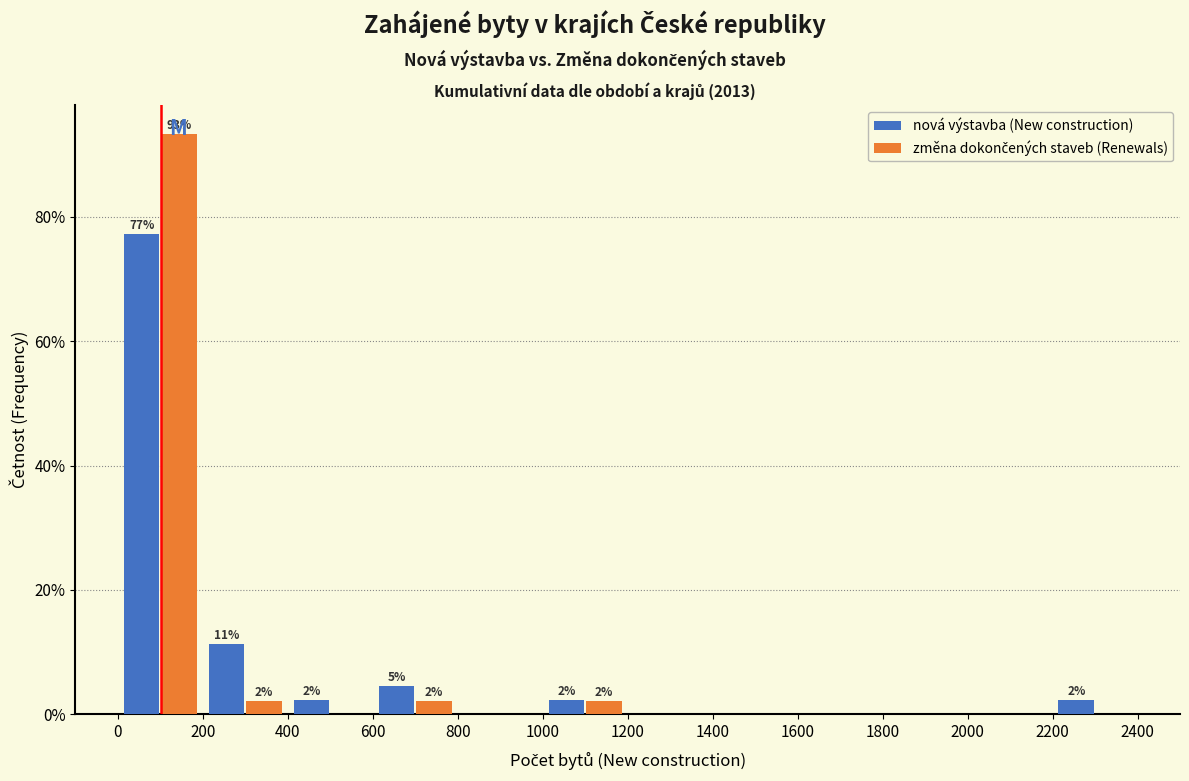

In the nová výstavba (New construction) series, which range on the x-axis has the tallest bar?

0 to 200